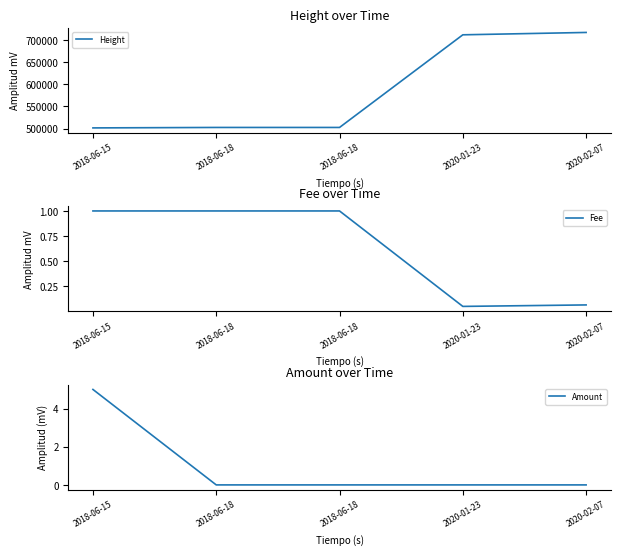

What is the greatest value displayed?

716891.0